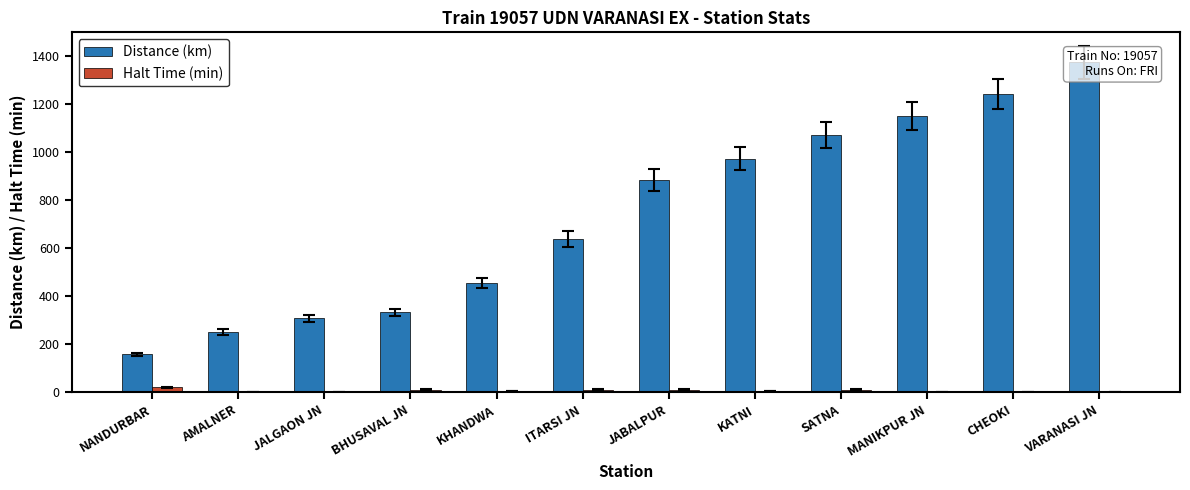

Are the bars grouped side by side (vs. stacked)?

Yes